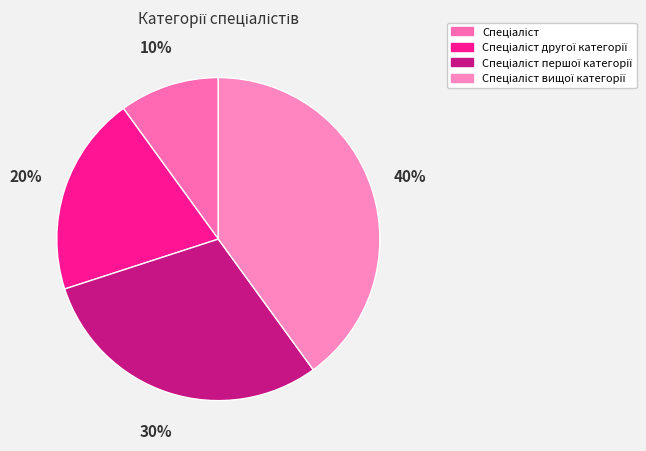

How many slices are in this pie chart?

4